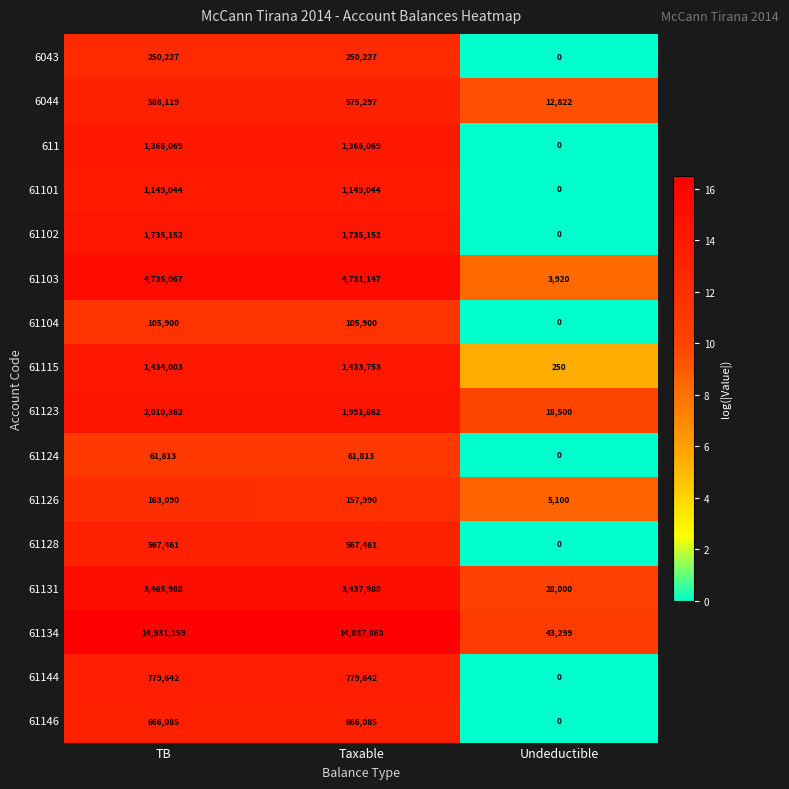

At which category does the chart reach its peak across all series?

TB